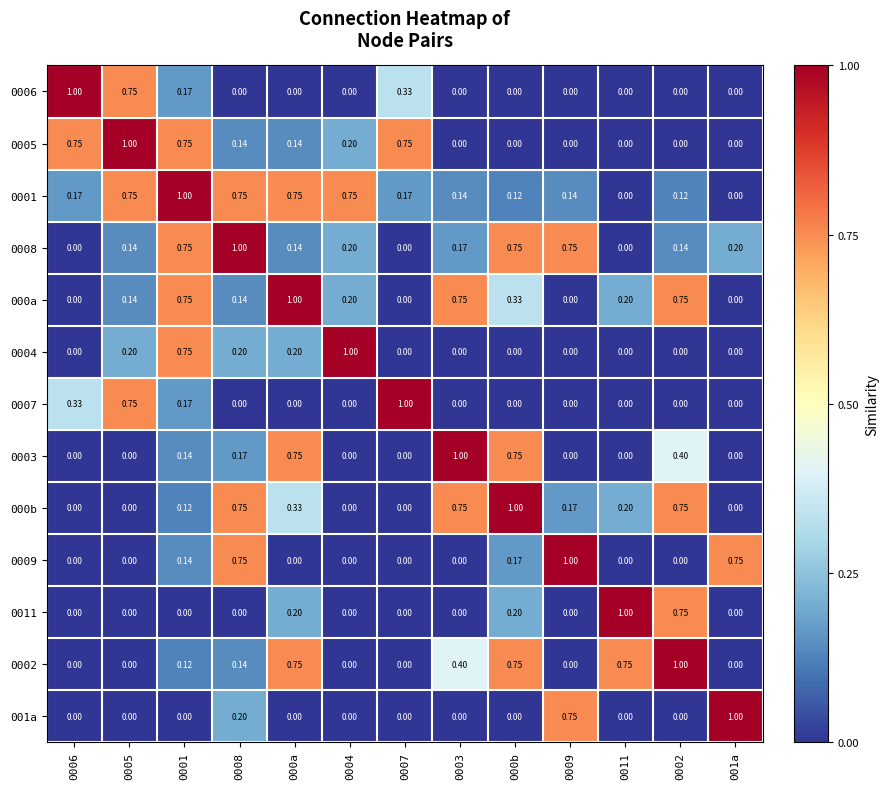

Is the value of 0002 at 0007 greater than the value of 0008 at 0008?

No